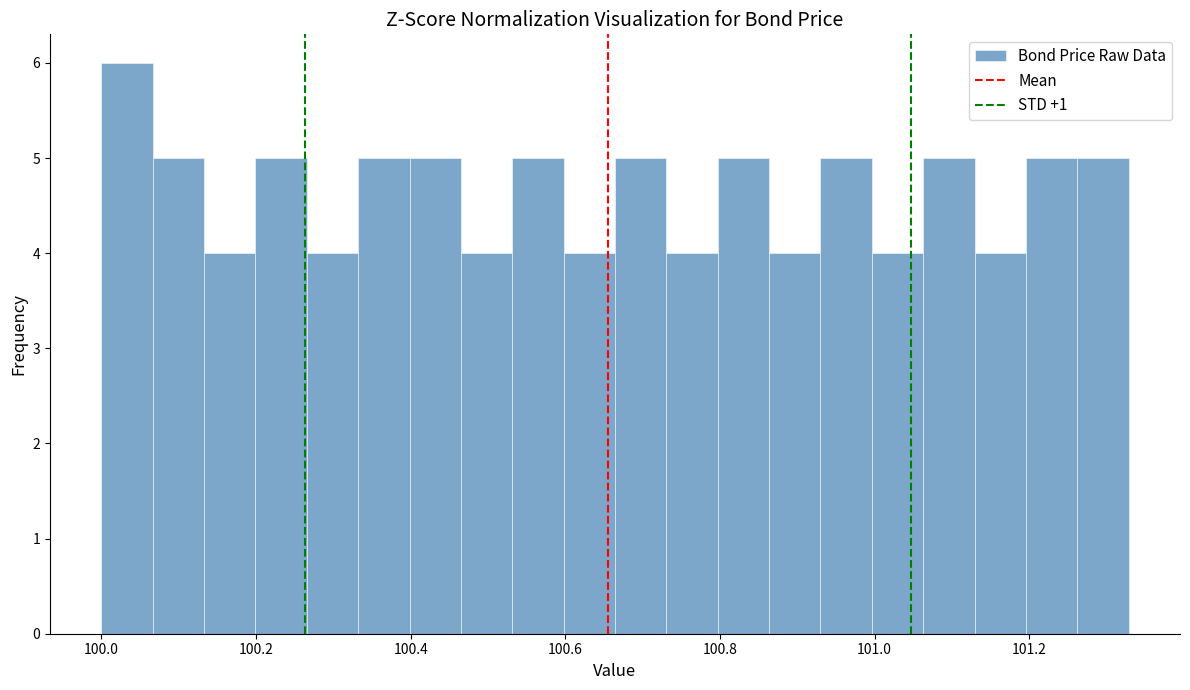

Around what value on the x-axis is the tallest bar? Give the approximate position of its centre, as read against the axis.

100.04